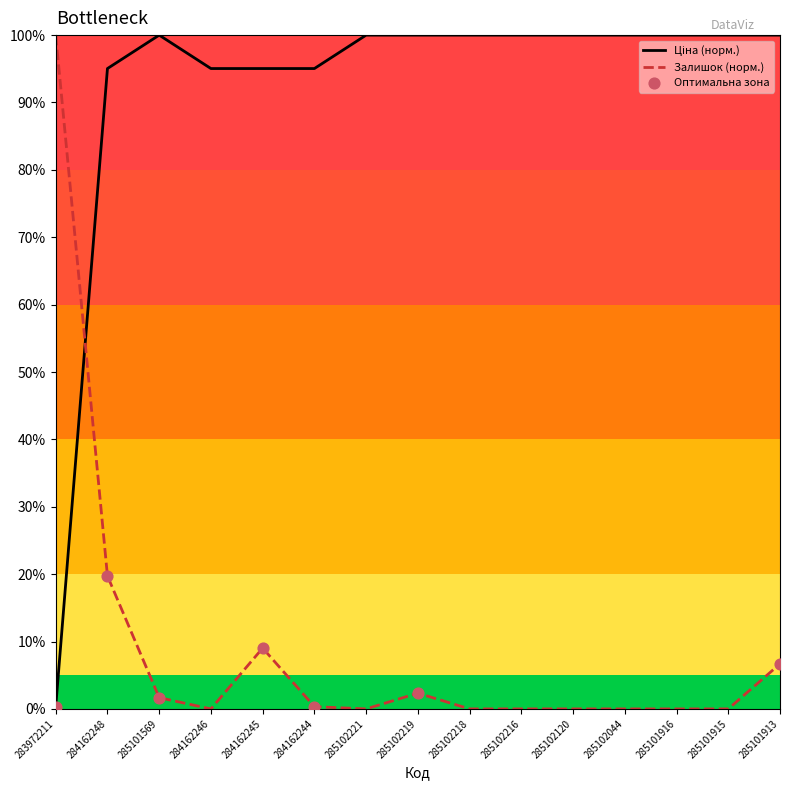

Which series has the largest Y range (max minus min)?

Залишок